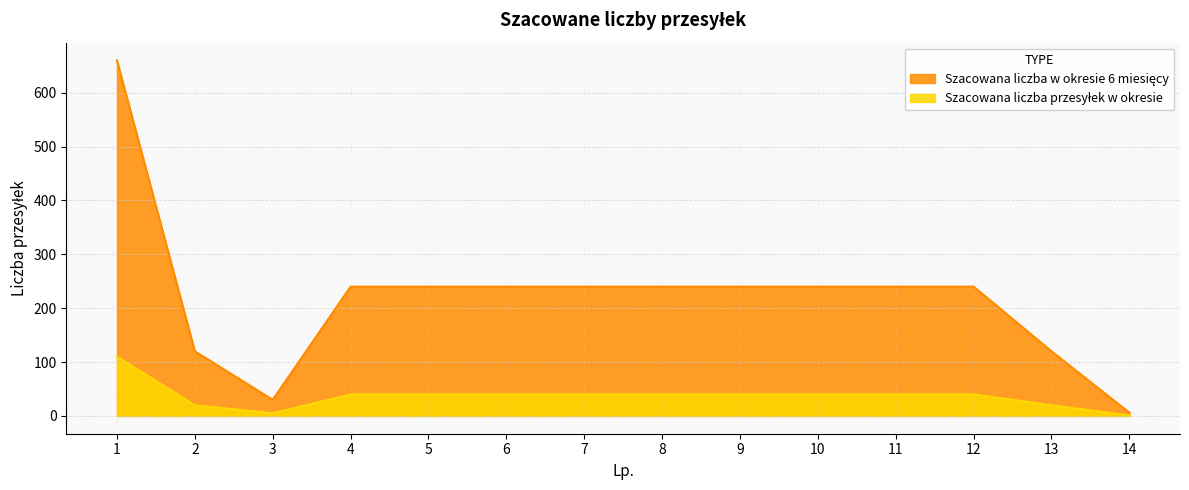

True or false: Szacowana liczba w okresie 6 miesięcy has a value of 379 at 6.

False